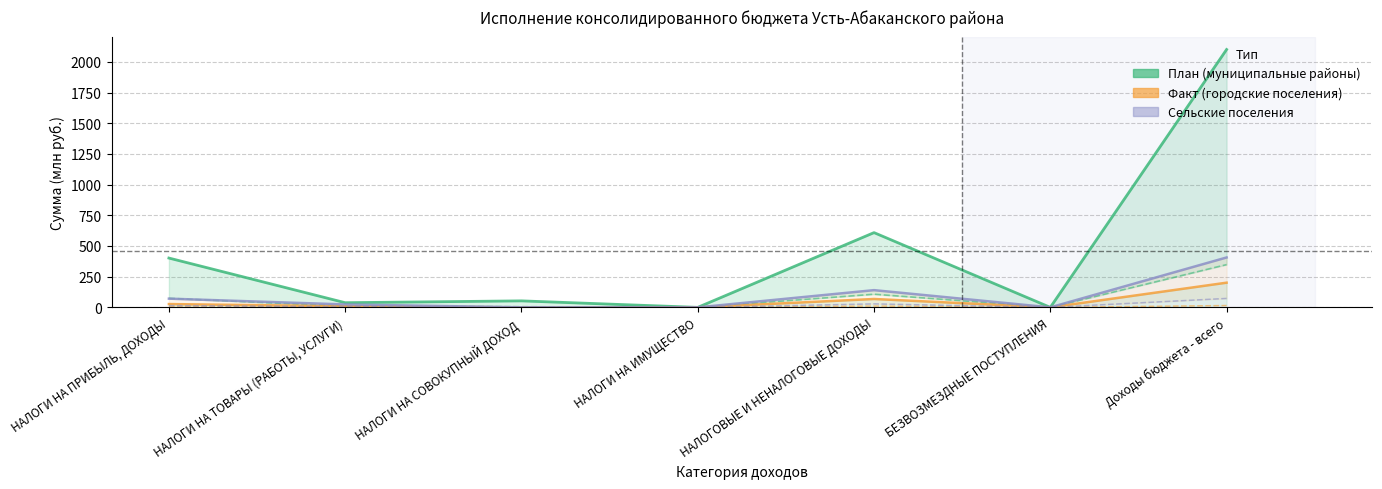

What is the difference between the maximum and minimum values in the бюджеты муниципальных районов (факт) series?

348.5